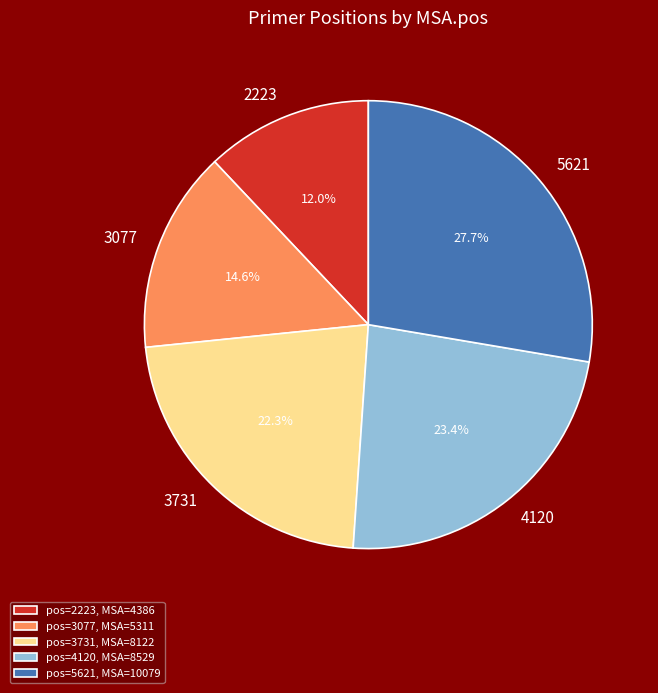

Rank the categories by value from lowest to highest.

2223, 3077, 3731, 4120, 5621